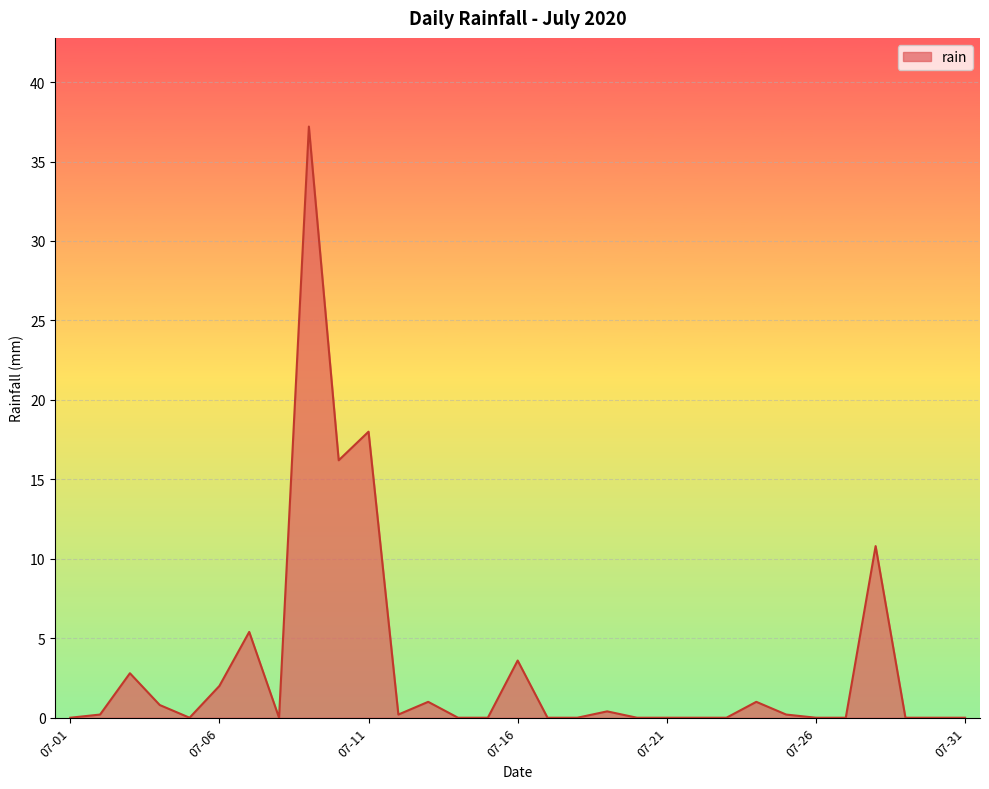

What is the greatest value displayed?

37.2